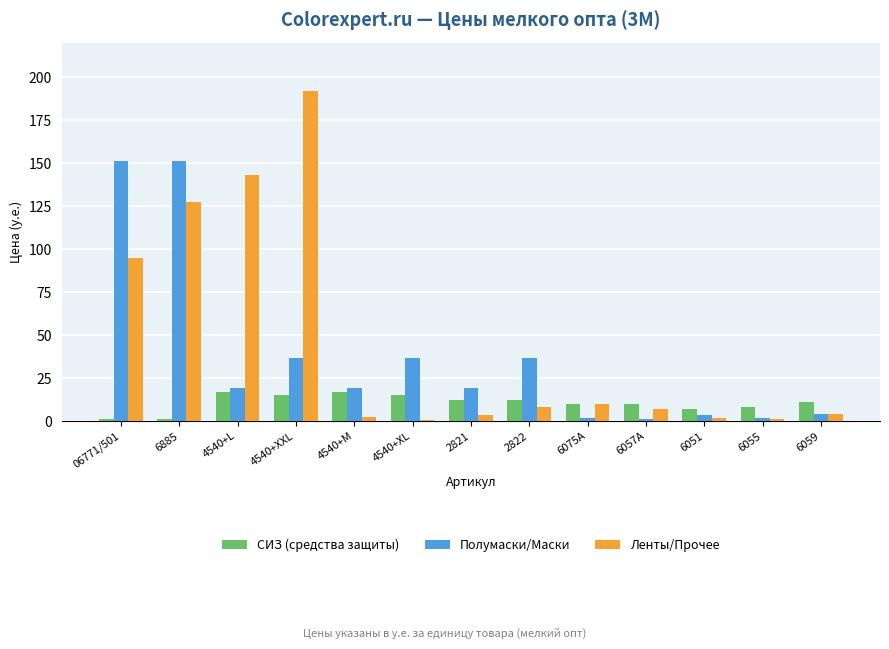

True or false: СИЗ (средства защиты) has a value of 8.4 at 4540+XXL.

False